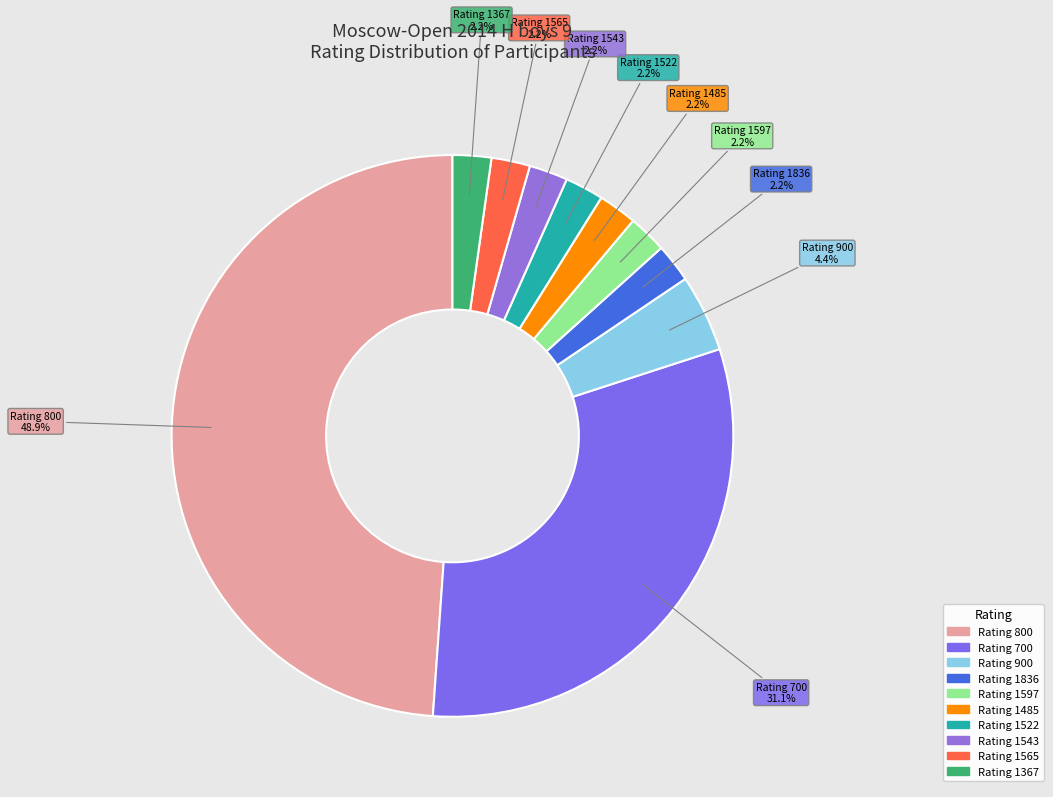

How many segments does this pie chart have?

10